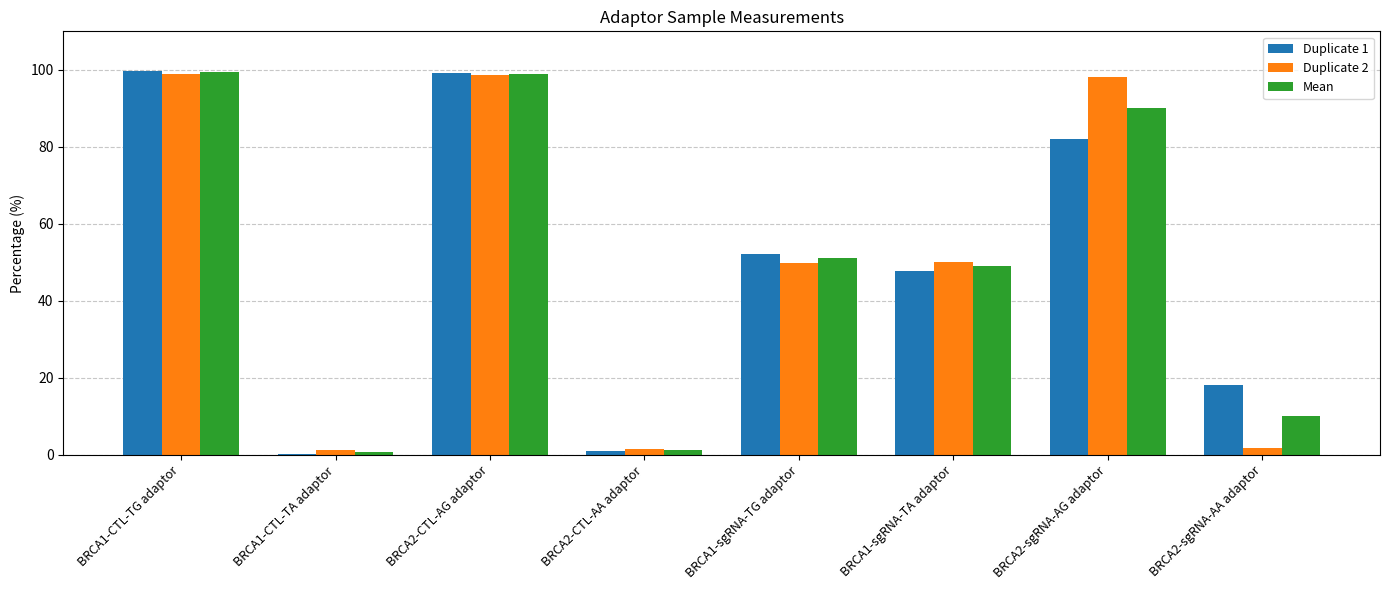

How many data points does each series have?

8